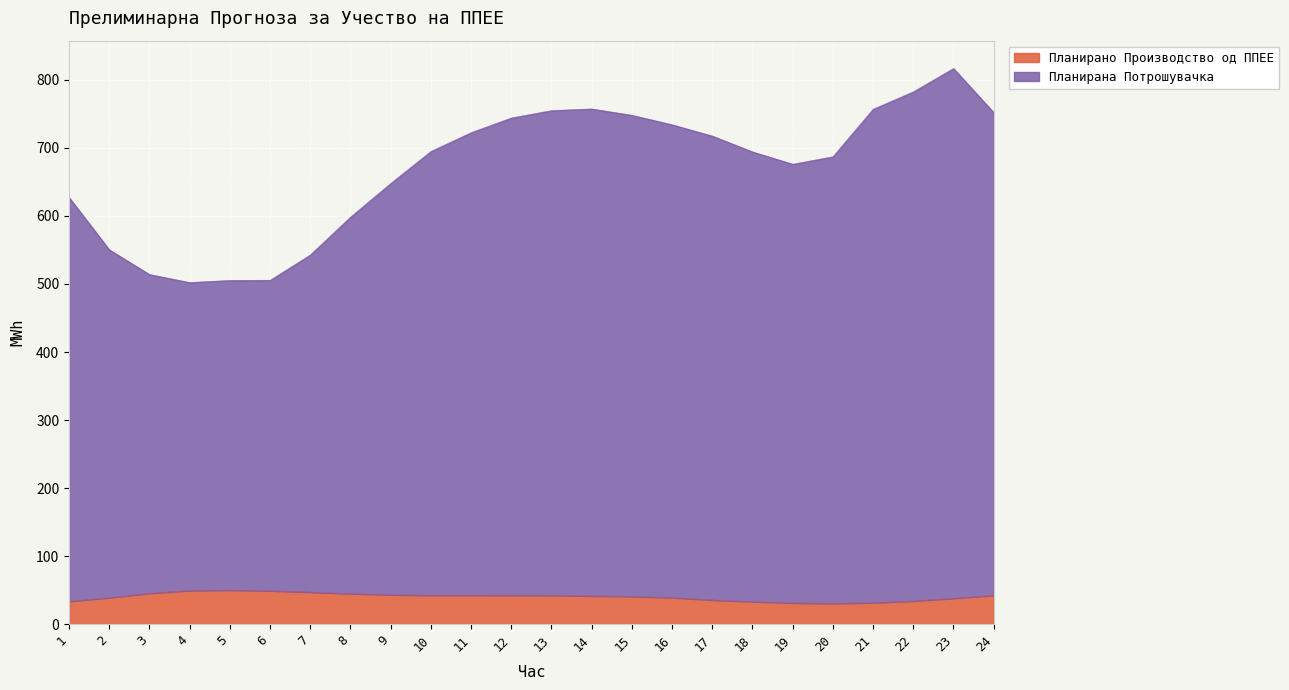

What are all the series names shown in the legend?

Планирано Производство од ППЕЕ, Планирана Потрошувачка